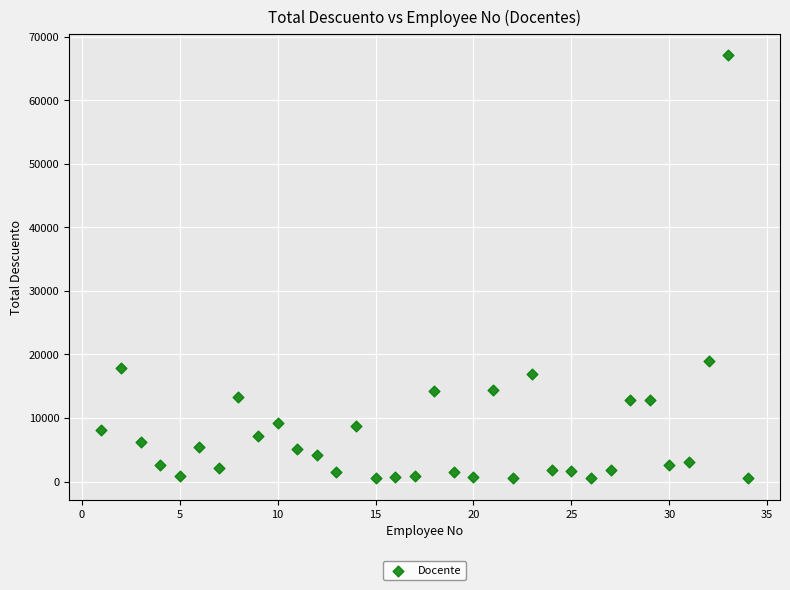

What is the range of Y values (max minus min)?

66634.3